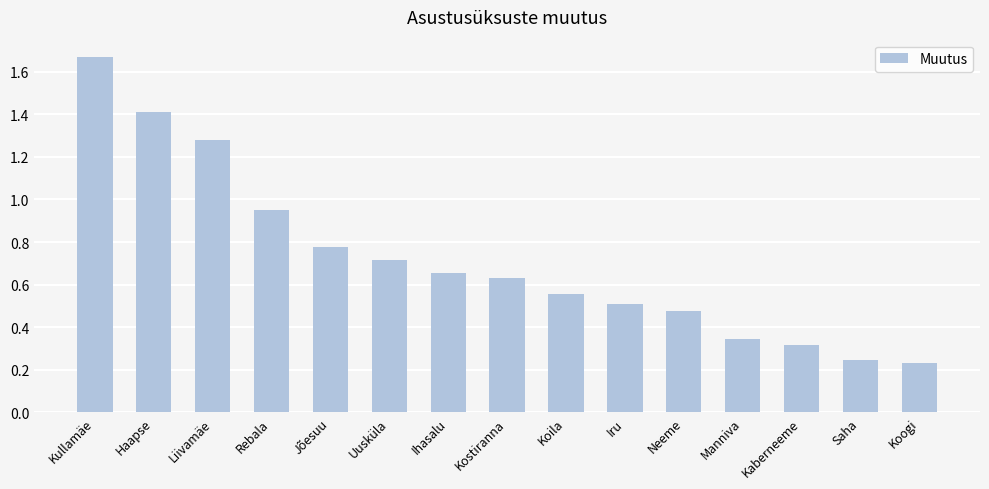

What is the label of the 14th bar from the left?

Saha